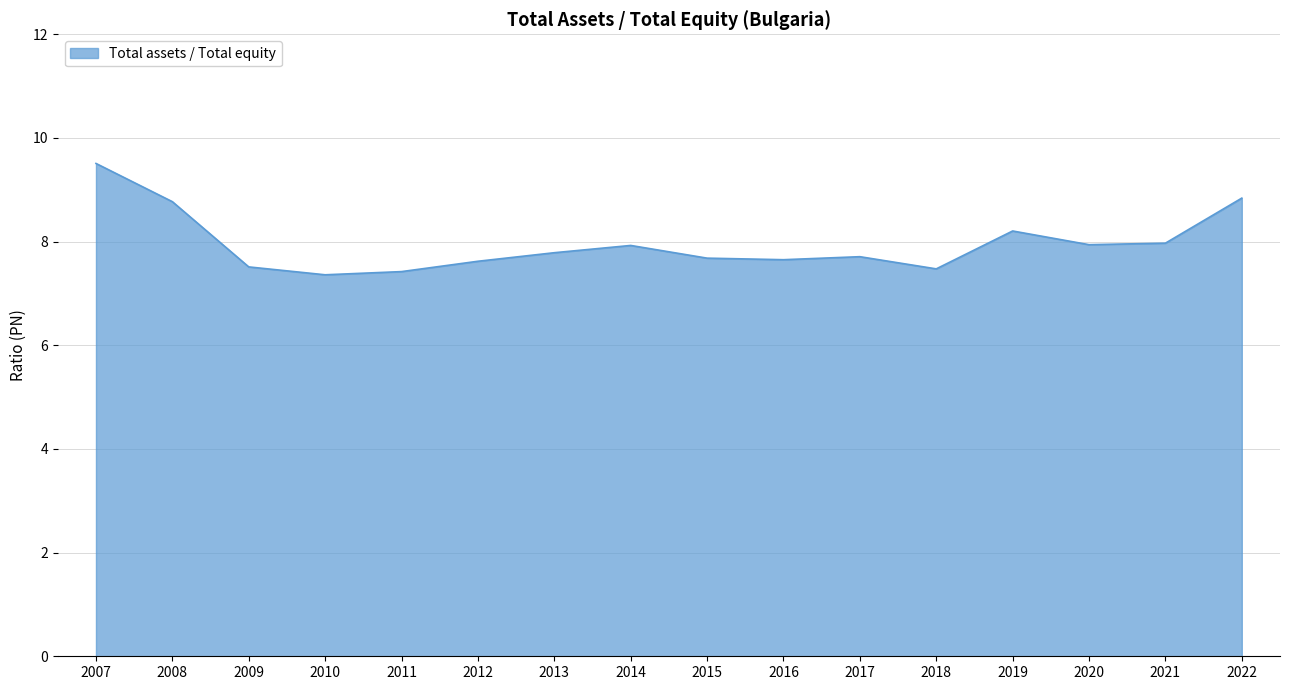

What is the smallest value displayed?

7.4